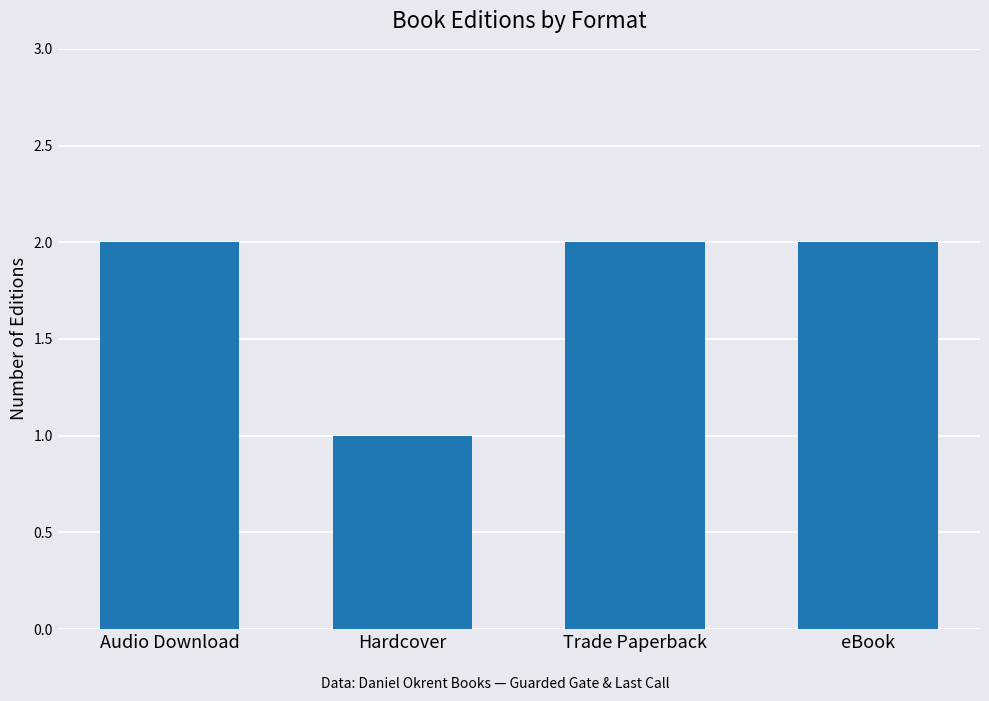

Reading left to right, transcribe all the data shown in this chart.

Audio Download=2	Hardcover=1	Trade Paperback=2	eBook=2